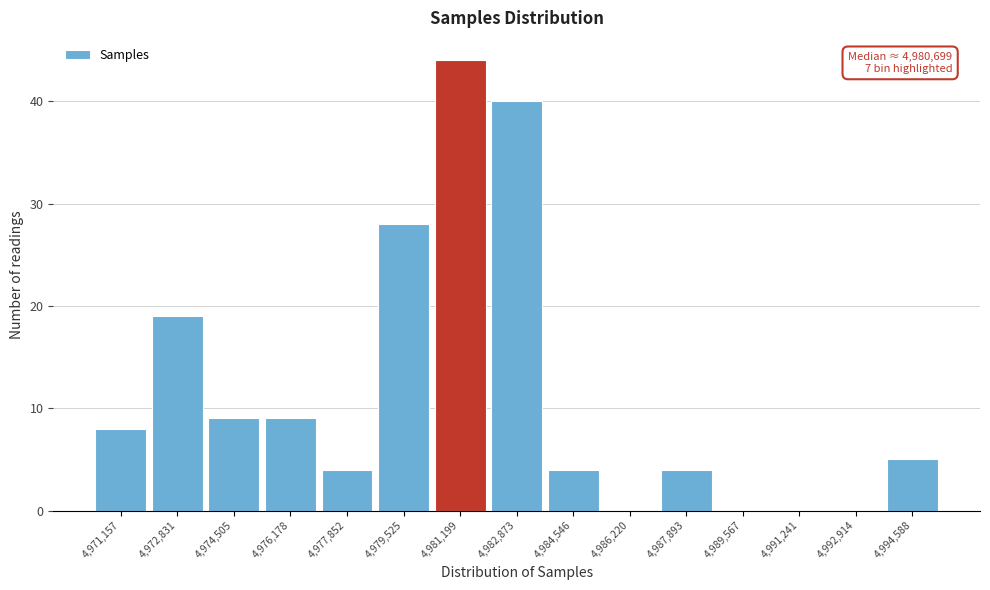

Over which range of the x-axis is the bar tallest?

4980400 to 4982000